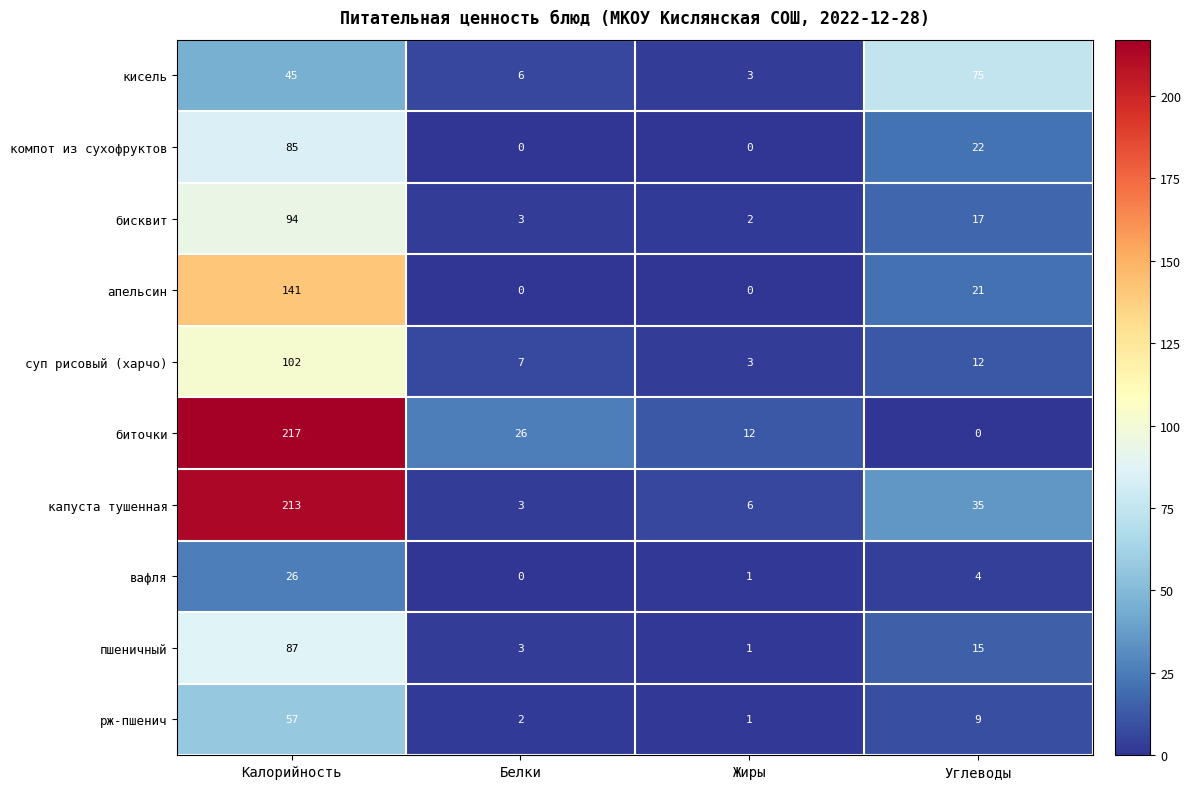

Rank the series by their maximum value, from lowest to highest.

вафля, рж-пшенич, кисель, компот из сухофруктов, пшеничный, бисквит, суп рисовый (харчо), апельсин, капуста тушенная, биточки